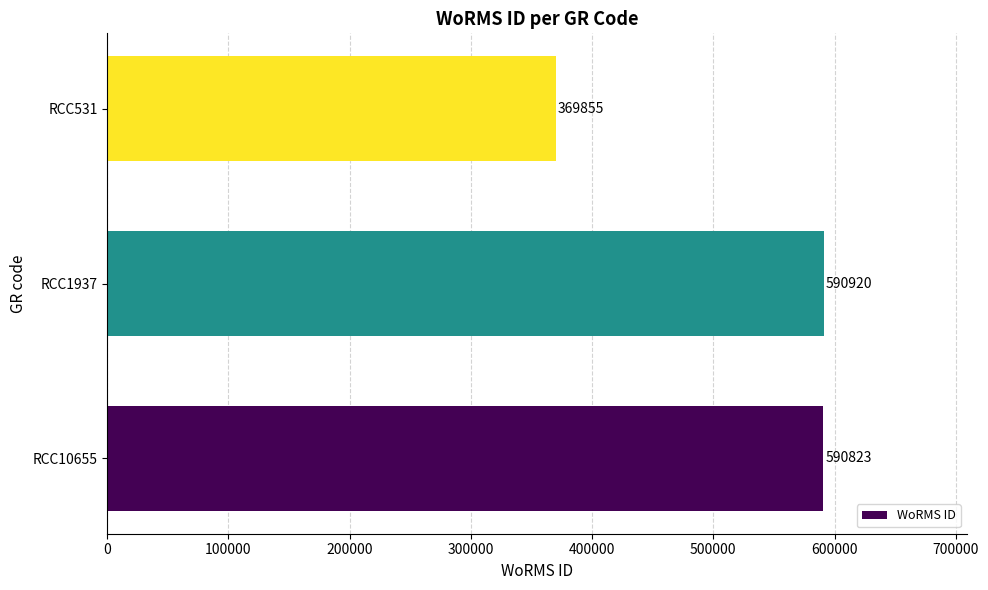

Are the bars grouped side by side (vs. stacked)?

No